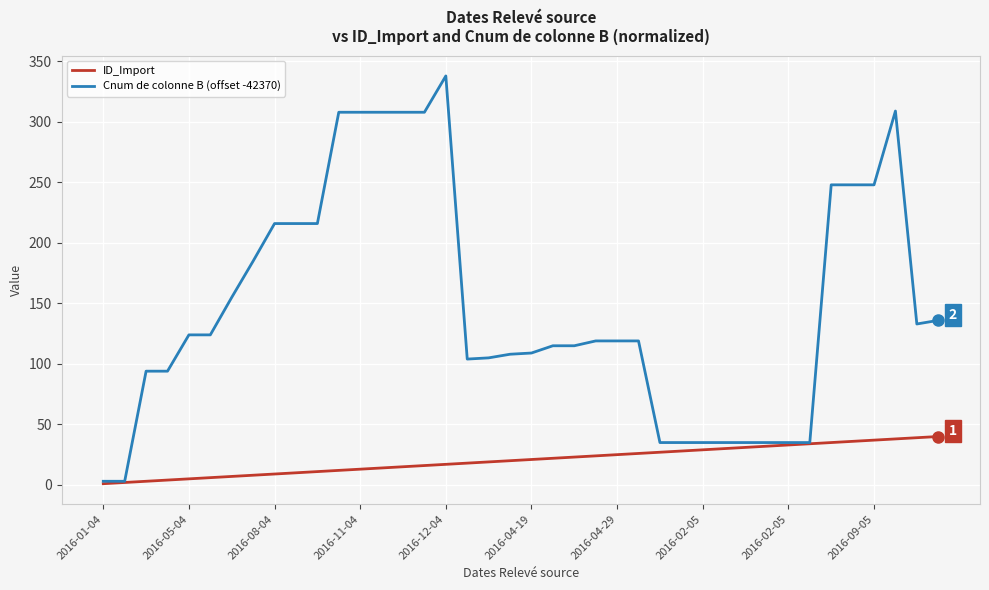

What is the highest value of the Cnum de colonne B (offset -42370) series?

338